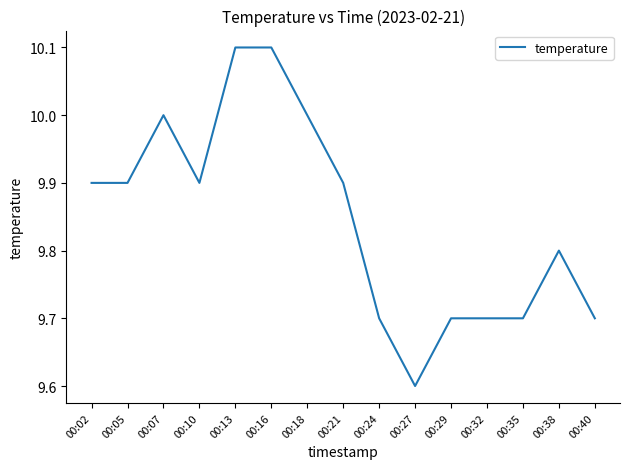

Is it true that the value at 00:32 is 9.7?

True